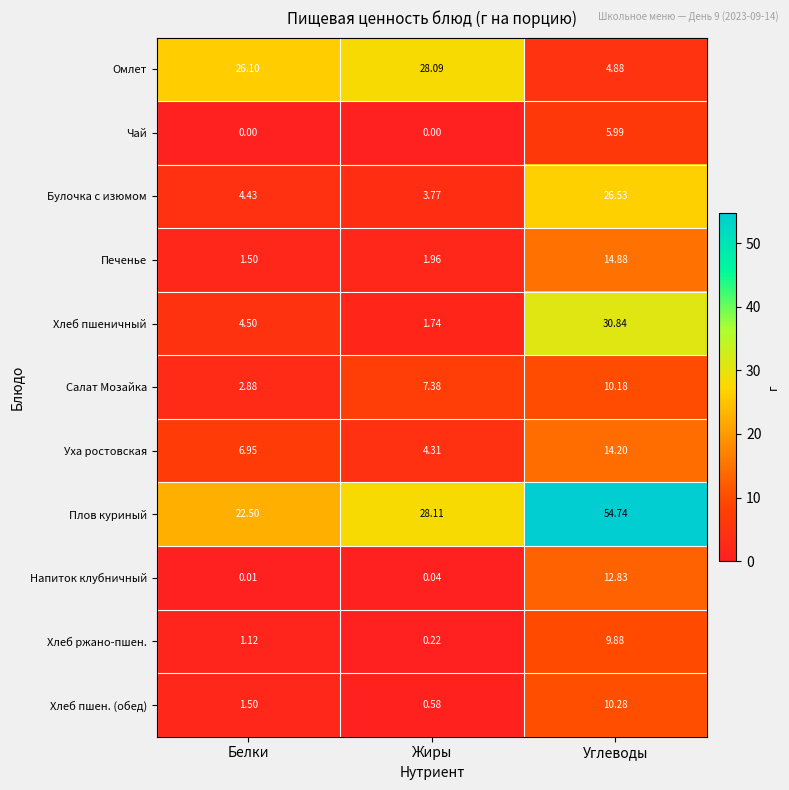

How many values in the Хлеб пшен. (обед) series exceed 1?

2